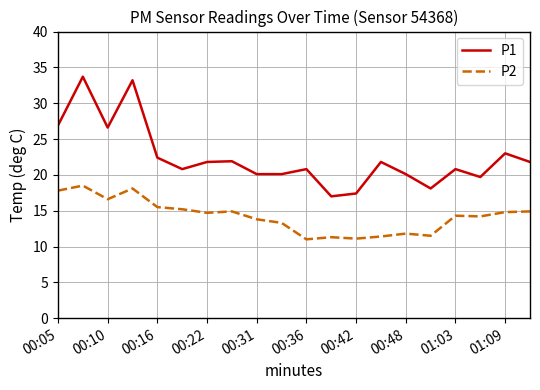

Which series has the largest total across all categories?

P1